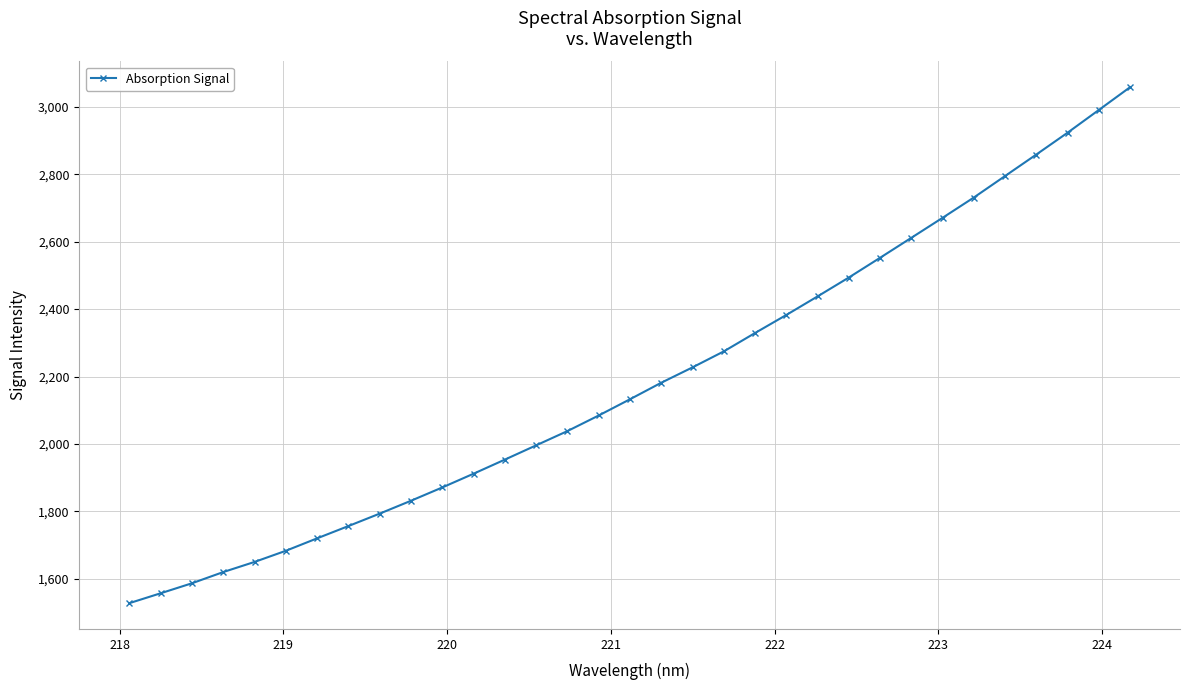

True or false: there are more than 1 points higher than both neighbors.

False